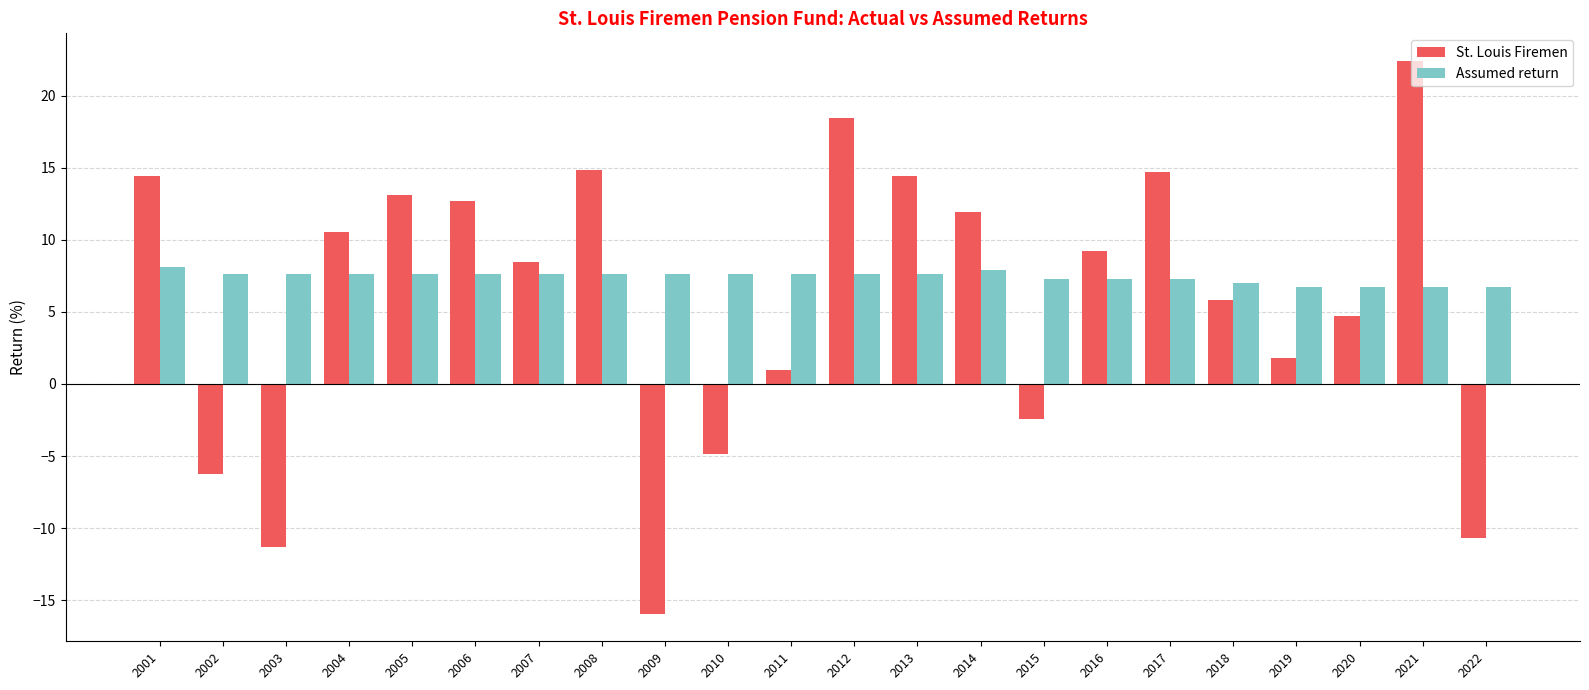

Rank the series by their average value, from lowest to highest.

St. Louis Firemen, Assumed return